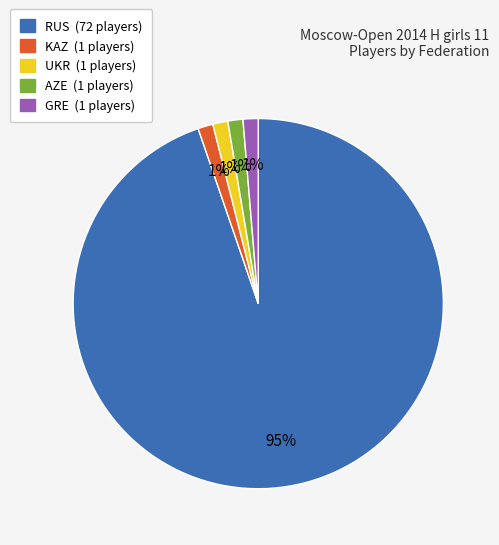

Is there any slice that represents more than half of the pie?

Yes